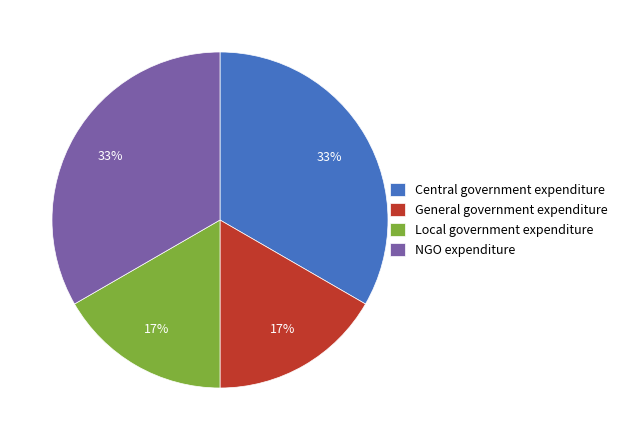

Is there a majority slice in this chart?

No